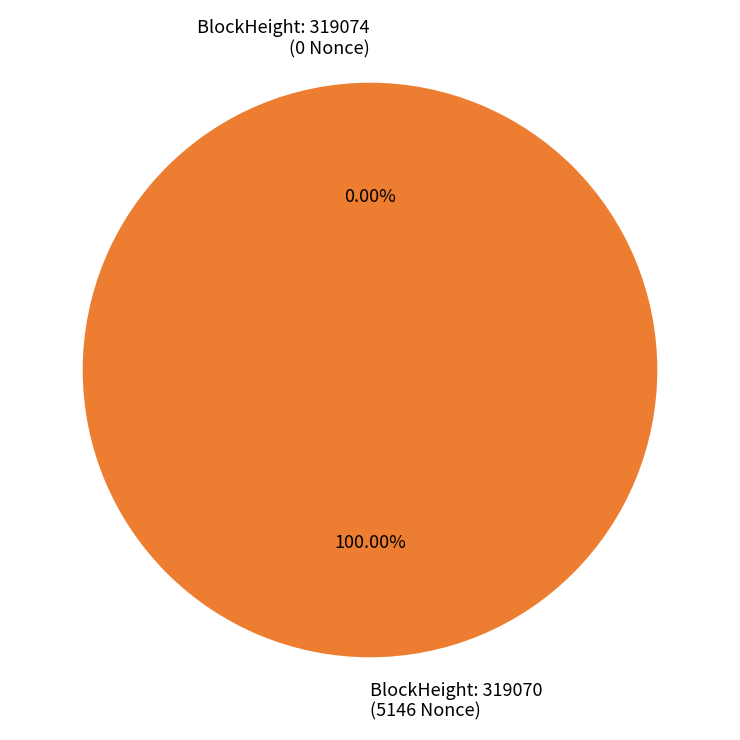

Is the sum of 319074 and 319070 greater than half?

Yes